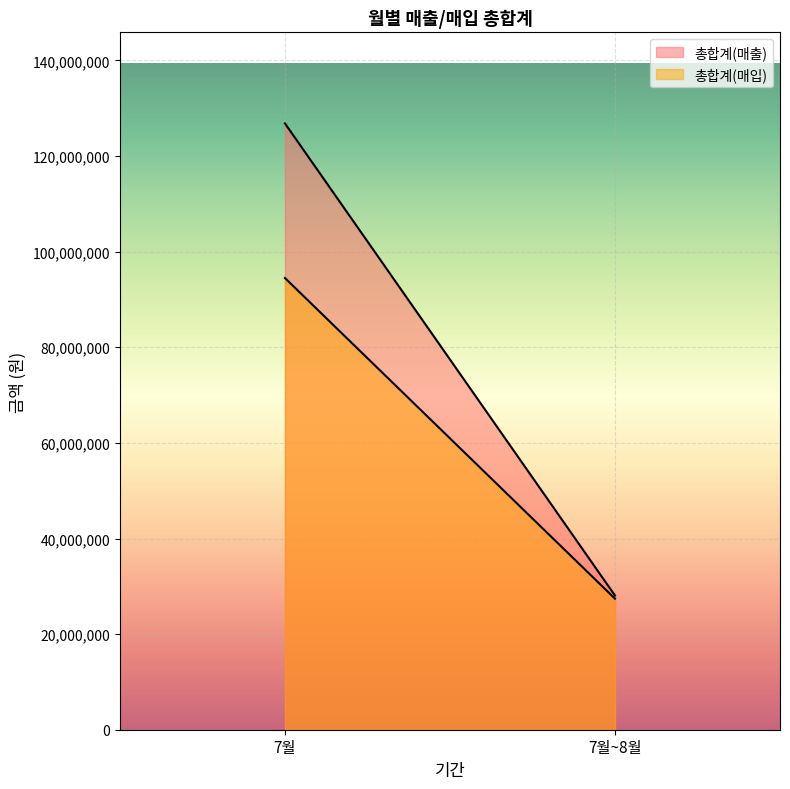

What is the spread (max minus min) of values at 7월?

32345266